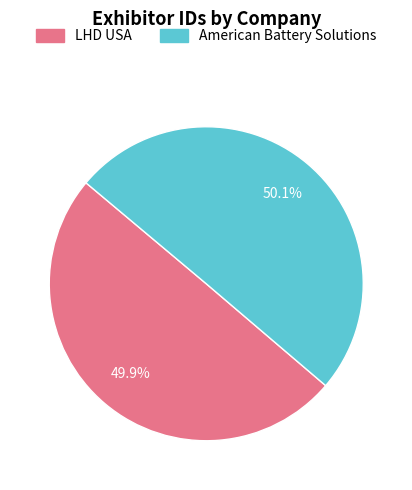

To the nearest percent, what percentage of the pie is LHD USA?

50%